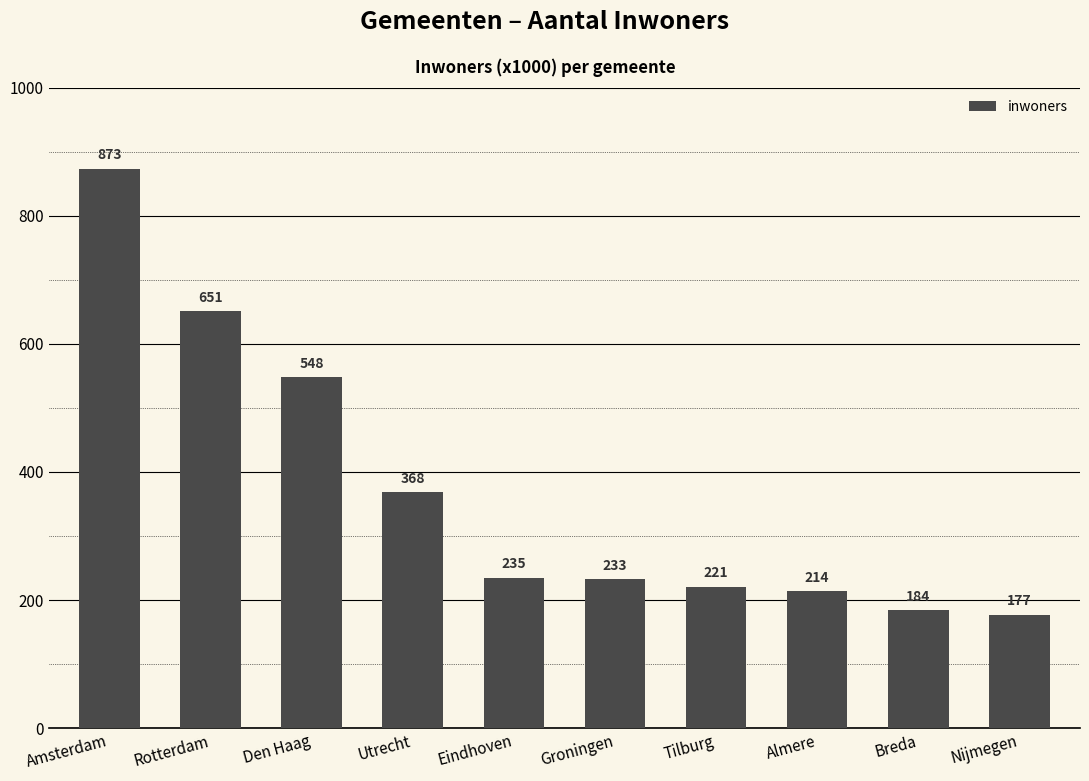

Is it true that the value at Den Haag is 781?

False